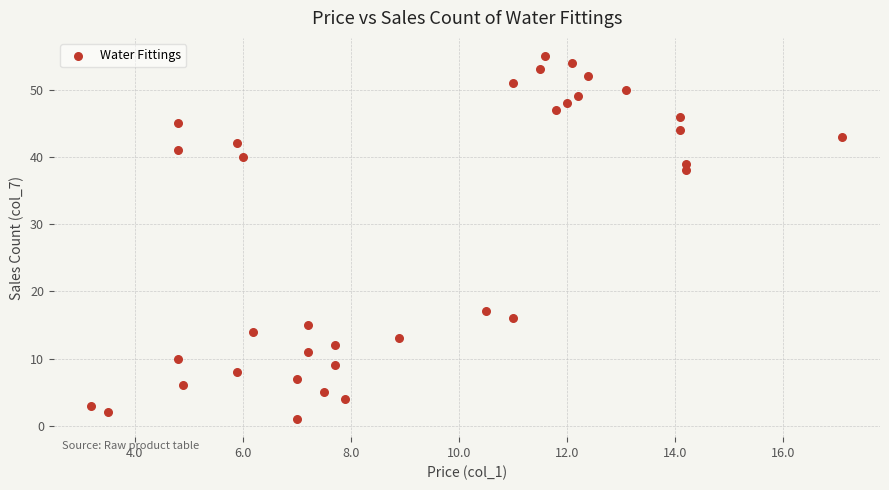

What Y value in the scatter plot is closest to 28?

38